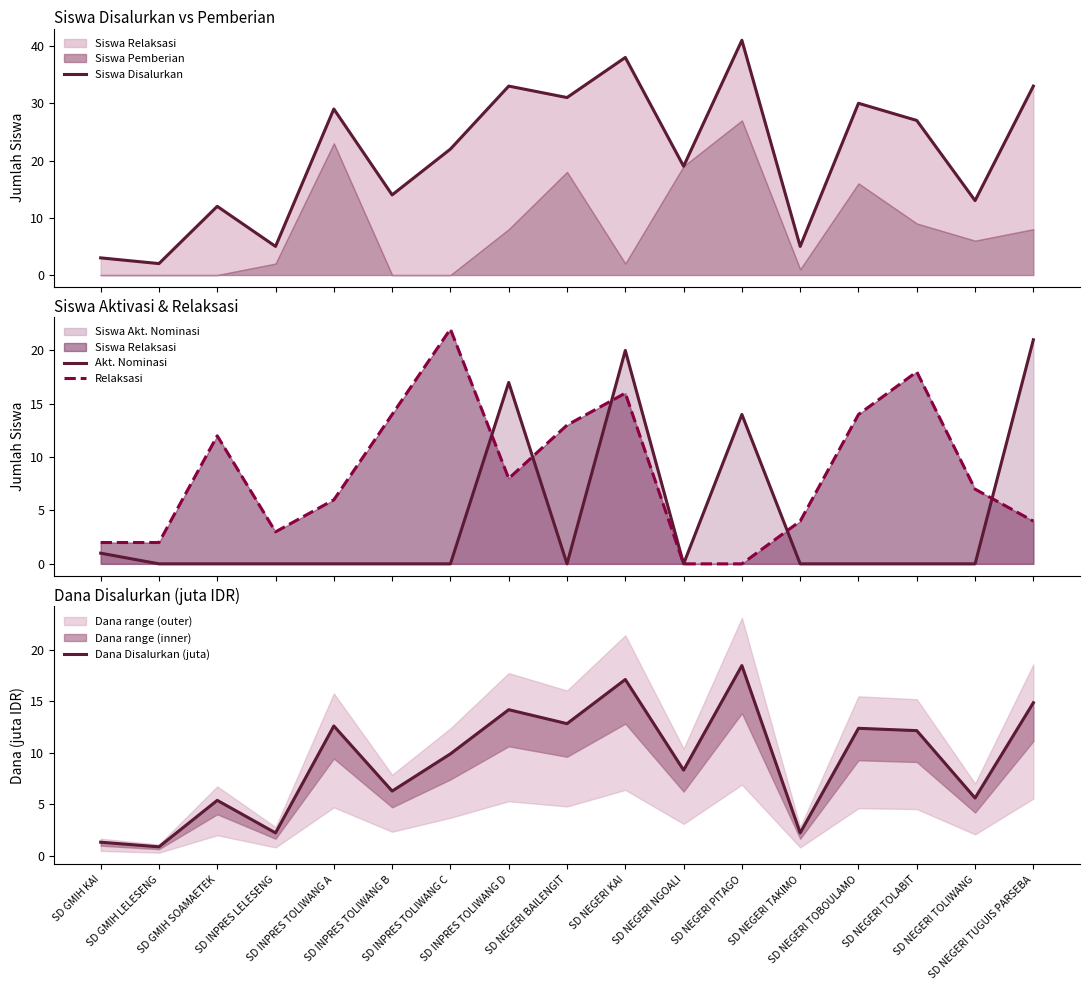

What is the difference between the maximum and minimum values in the Akt. Nominasi series?

21.0